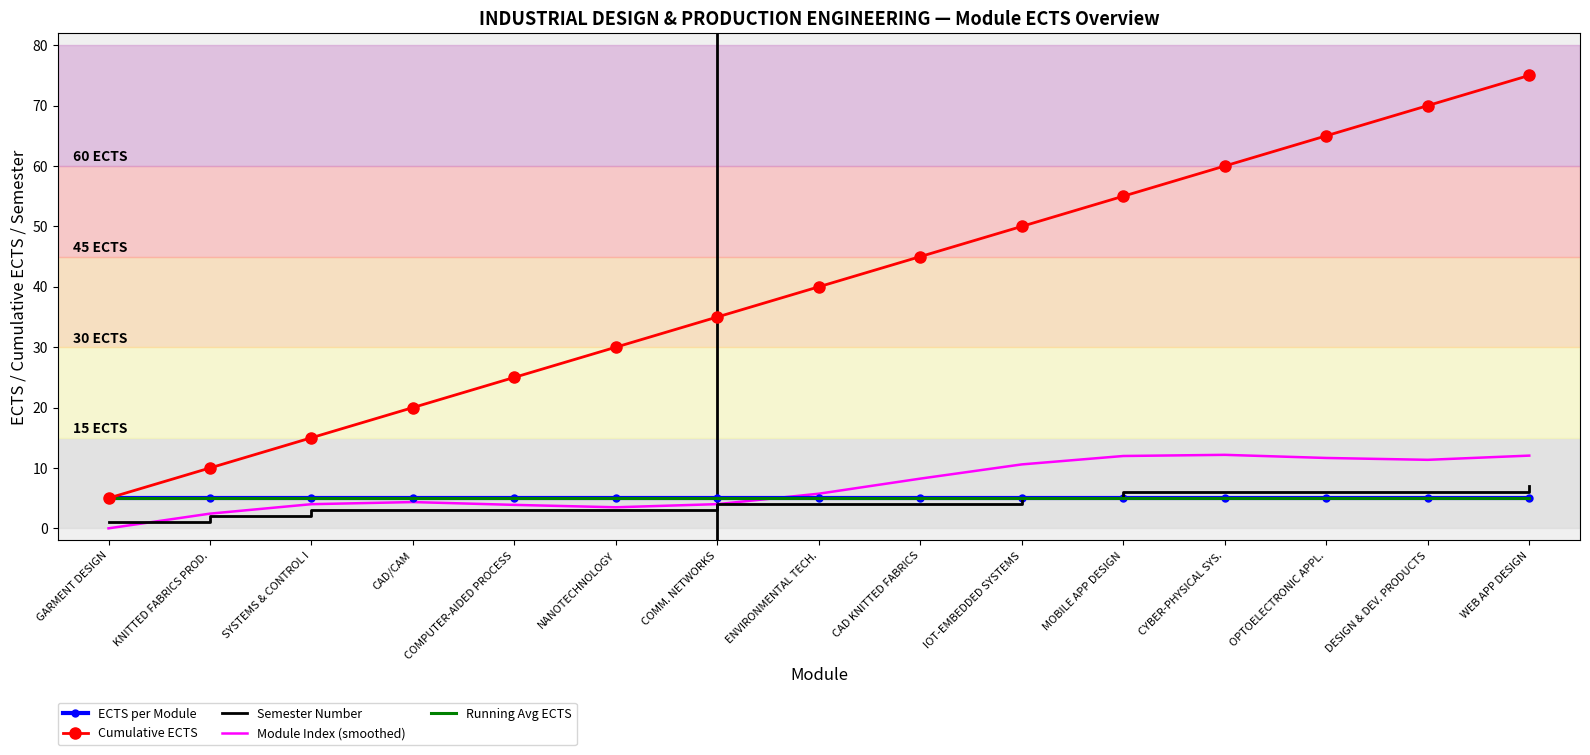

At which category is the sum across all series the highest?

WEB APP DESIGN